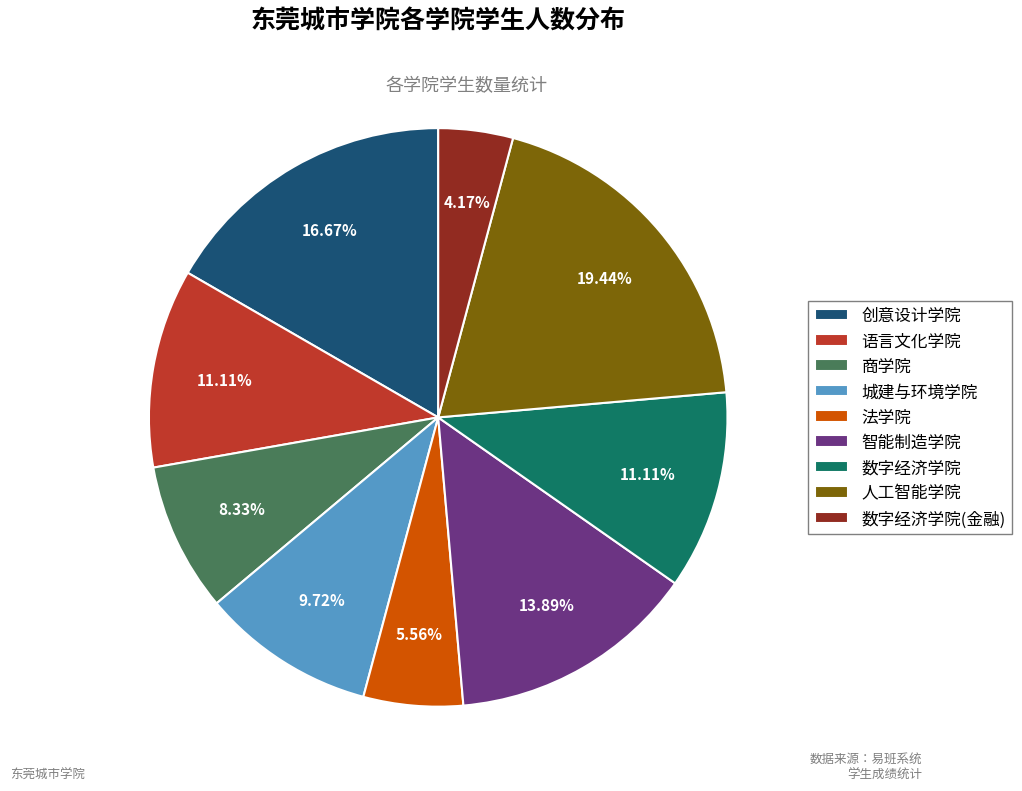

To the nearest percent, what is the combined percentage of 城建与环境学院 and 创意设计学院?

26%